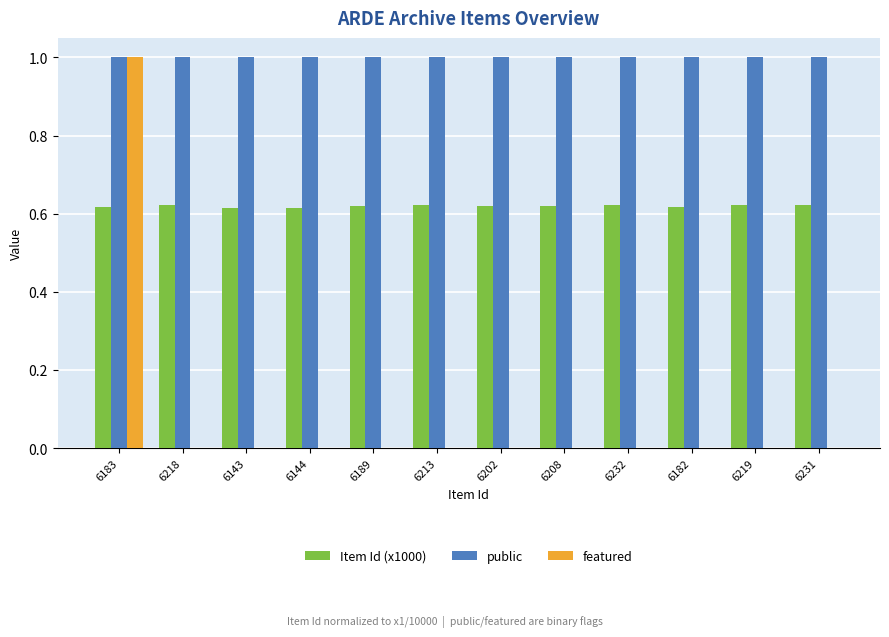

The value of public at 6219 is 1.0. True or false?

True